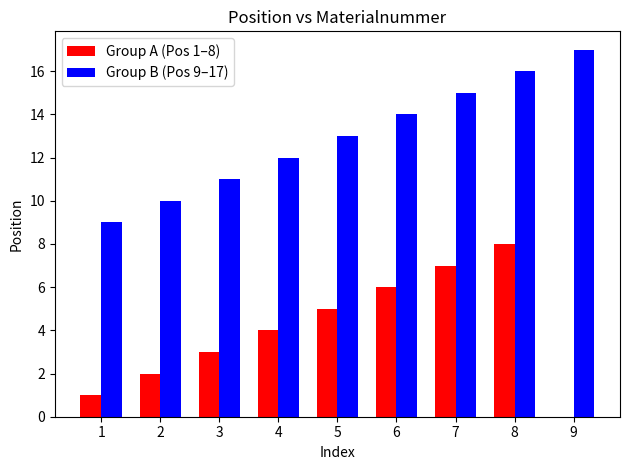

Reading left to right, what are all the values shown in this chart?

Group A (Pos 1–8): 1=1	2=2	3=3	4=4	5=5	6=6	7=7	8=8	9=0
Group B (Pos 9–17): 1=9	2=10	3=11	4=12	5=13	6=14	7=15	8=16	9=17